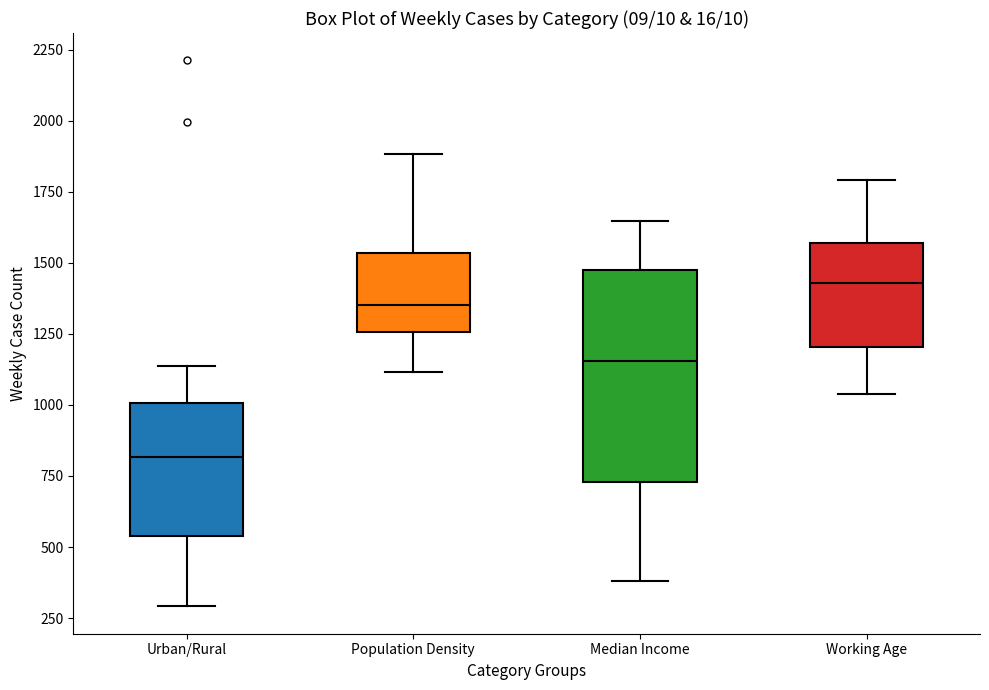

Comparing the boxes themselves (not the whiskers), which one is the tallest?

Median Income